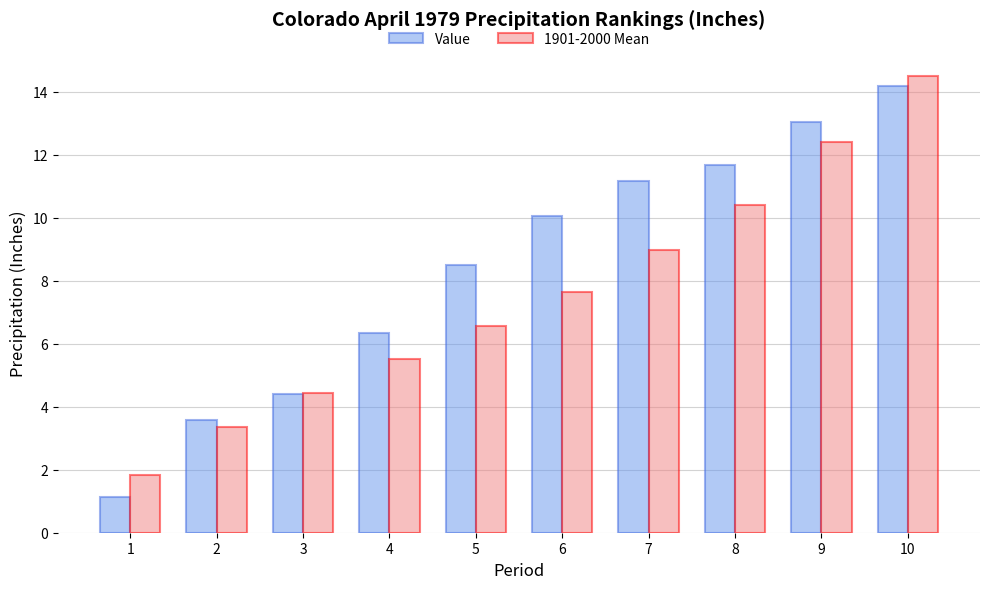

Reading left to right, transcribe all the data shown in this chart.

Value: 1=1.1	2=3.6	3=4.4	4=6.3	5=8.5	6=10.1	7=11.2	8=11.7	9=13.0	10=14.2
1901-2000 Mean: 1=1.8	2=3.4	3=4.4	4=5.5	5=6.6	6=7.7	7=9.0	8=10.4	9=12.4	10=14.5